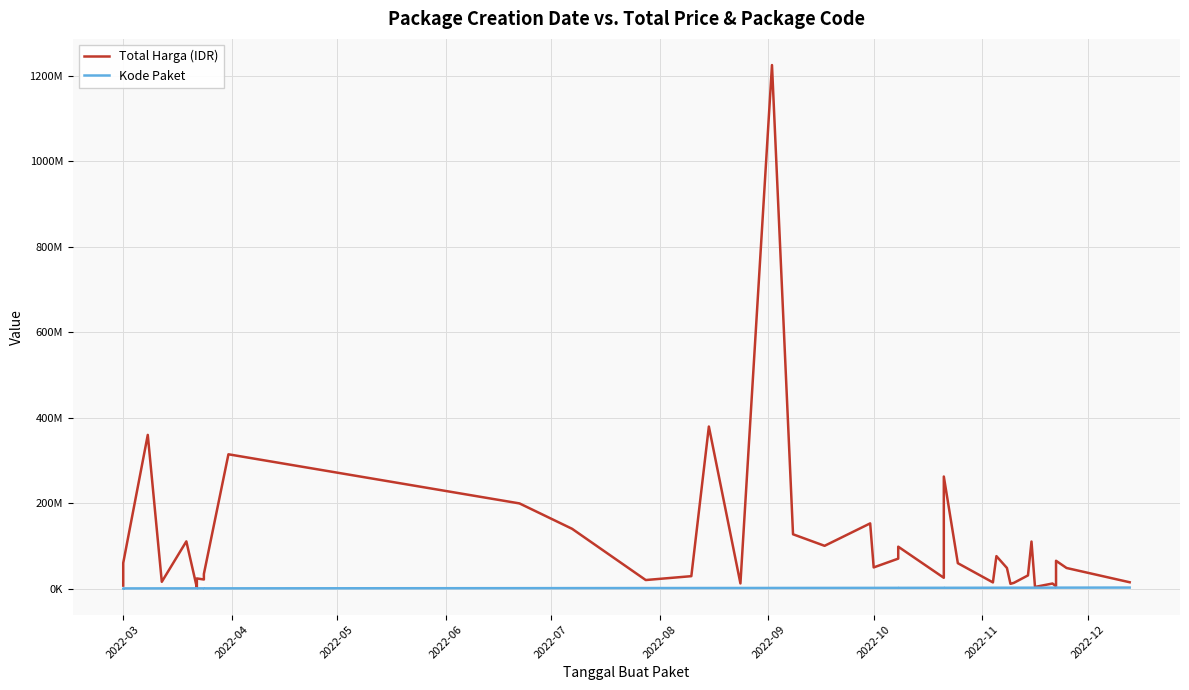

Which series has the largest range (max minus min)?

Total Harga (IDR)